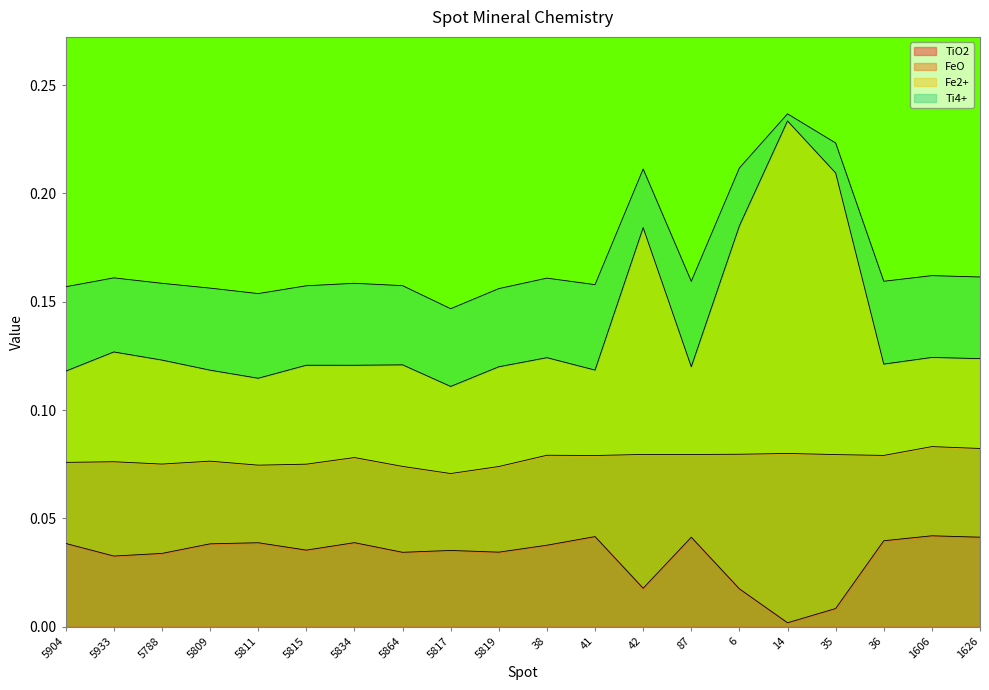

Which category has the lowest value in the TiO2 series?

14